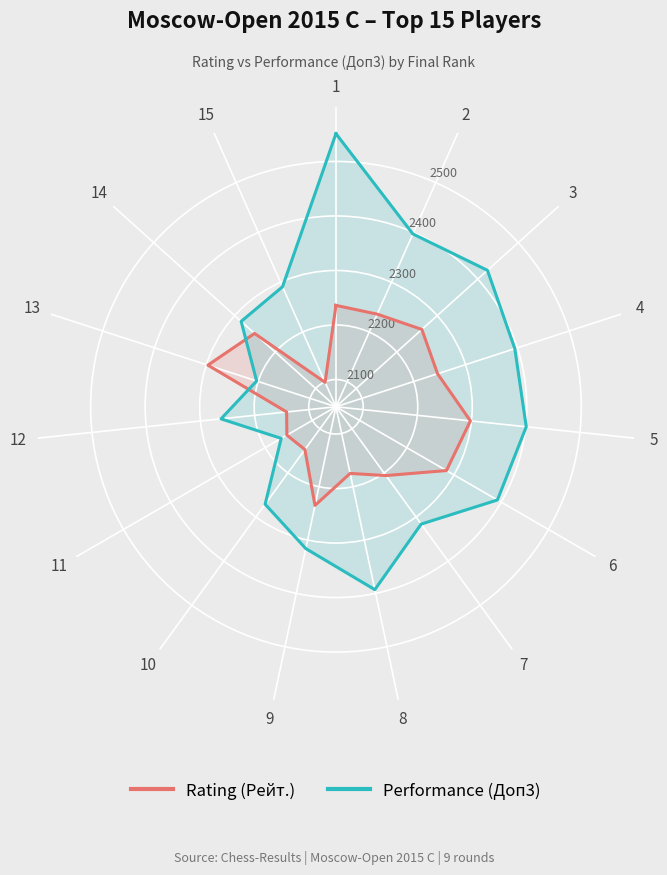

Which series changed the most between 3 and 10?

Performance (Доп3)